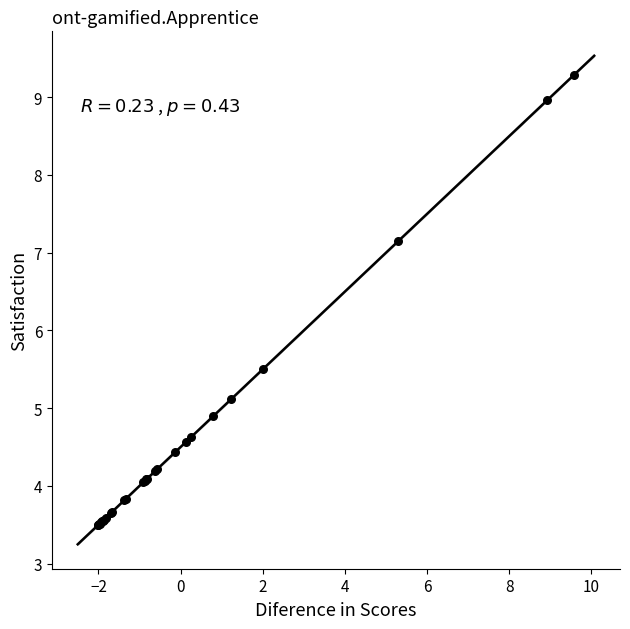

What Y value in the scatter plot is closest to 6?

5.5